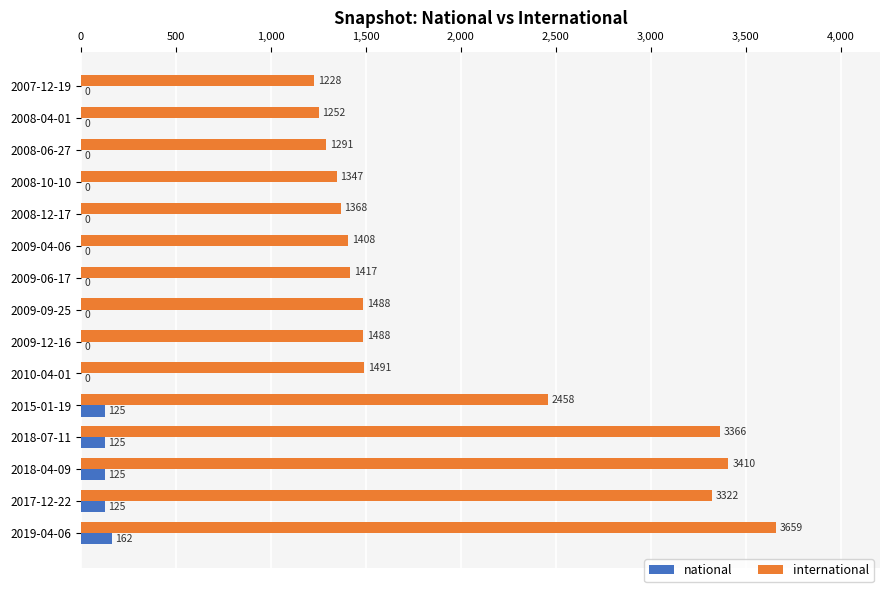

What is the average value of the national series?

44